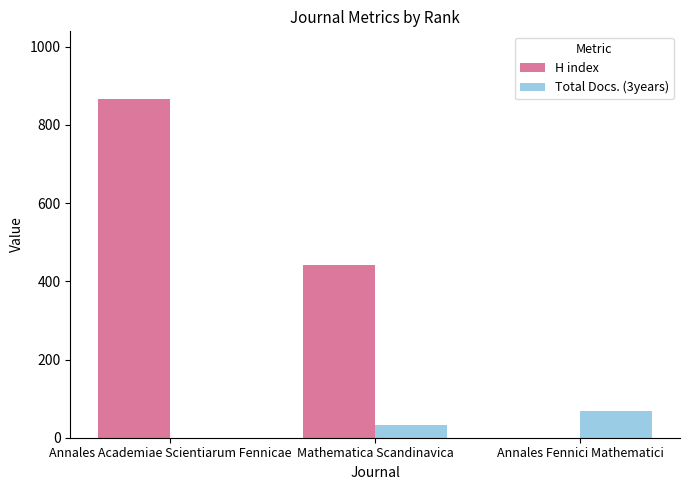

Which series has the widest spread of values?

H index